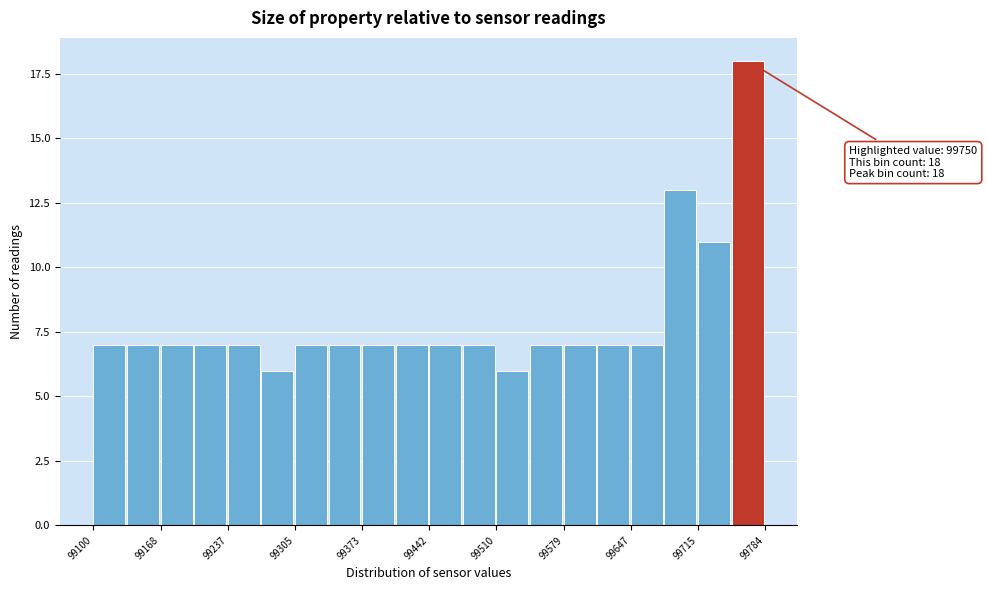

Read against the x-axis, roughly where is the centre of the tallest bar?

99770